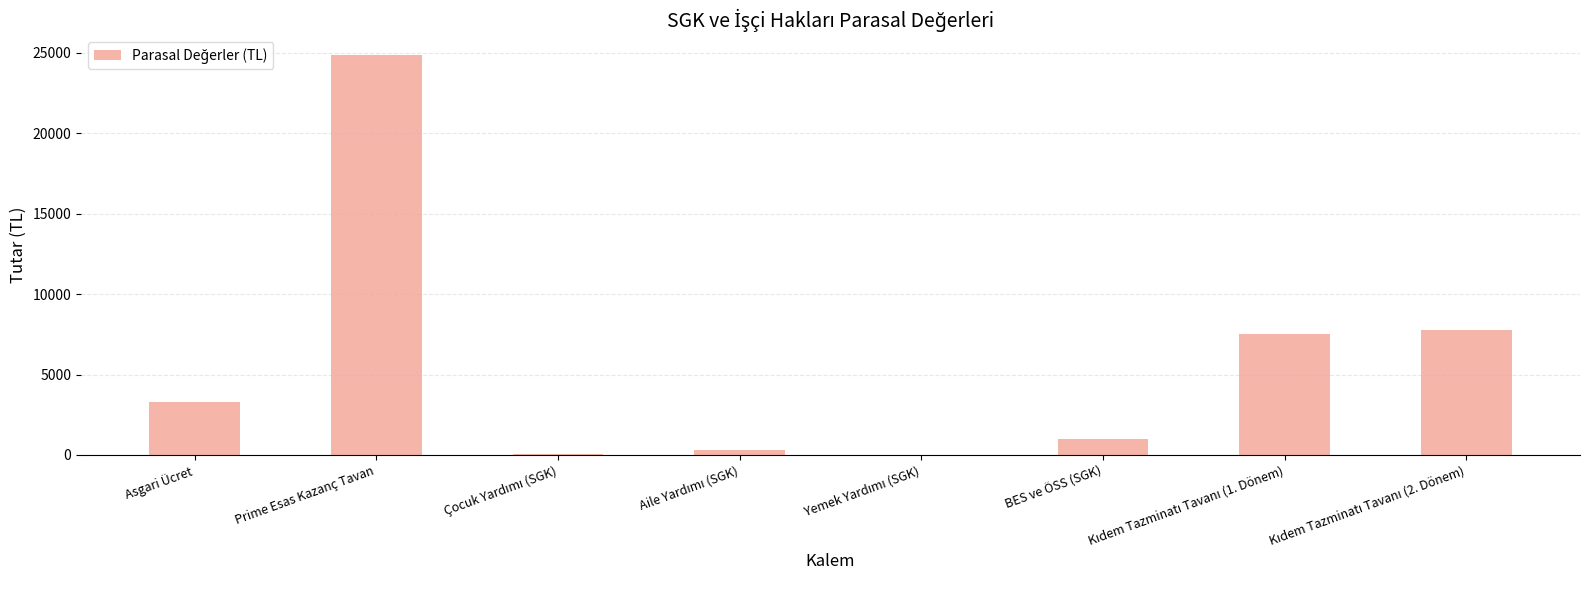

The chart shows a value of 9947.2 at Prime Esas Kazanç Tavan. True or false?

False